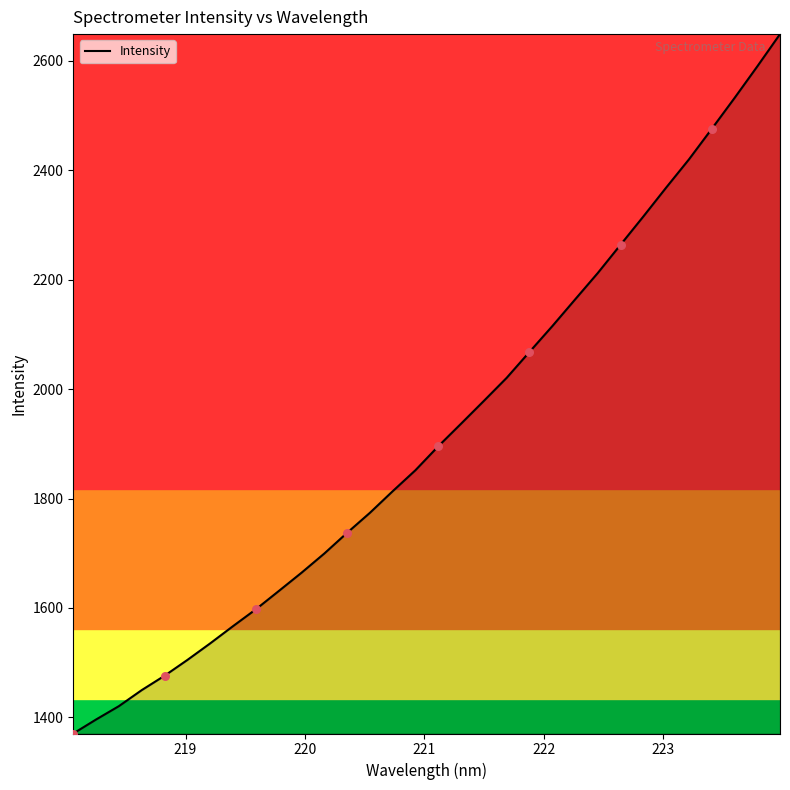

What is the difference between the maximum and minimum values?

1278.0